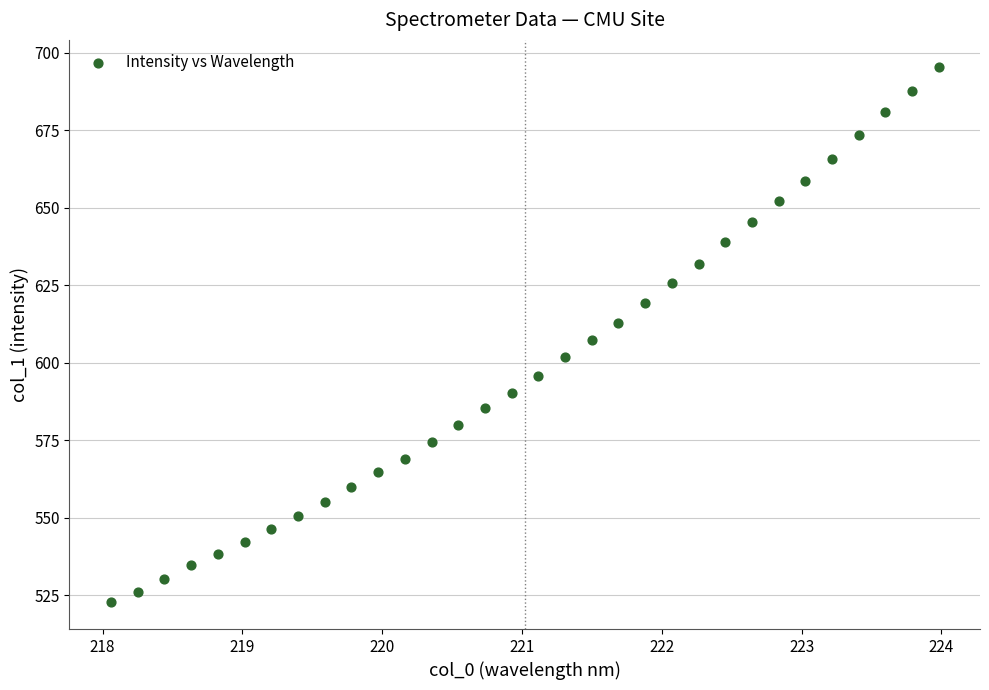

What is the range of X values (max minus min)?

5.9